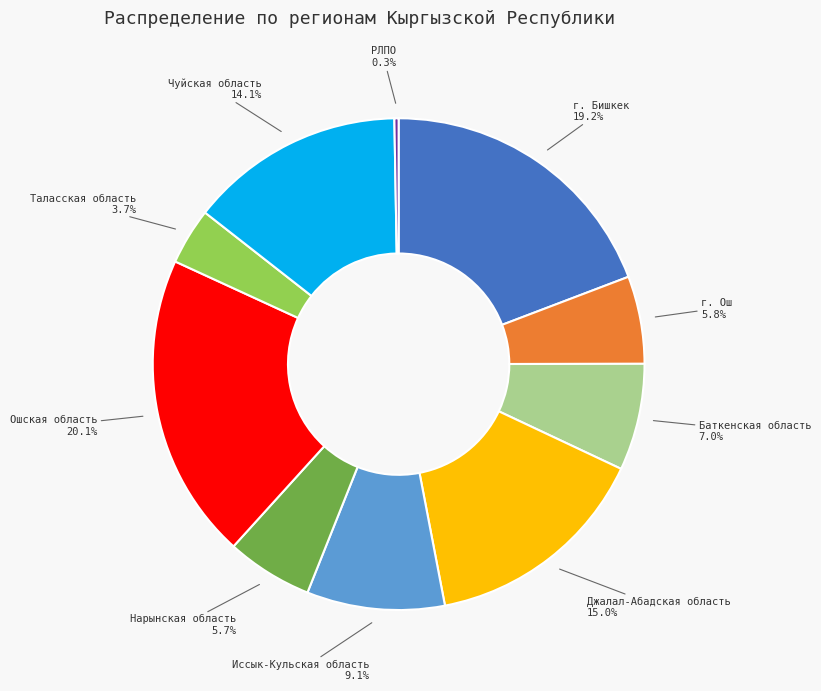

Is there any slice that represents more than half of the pie?

No